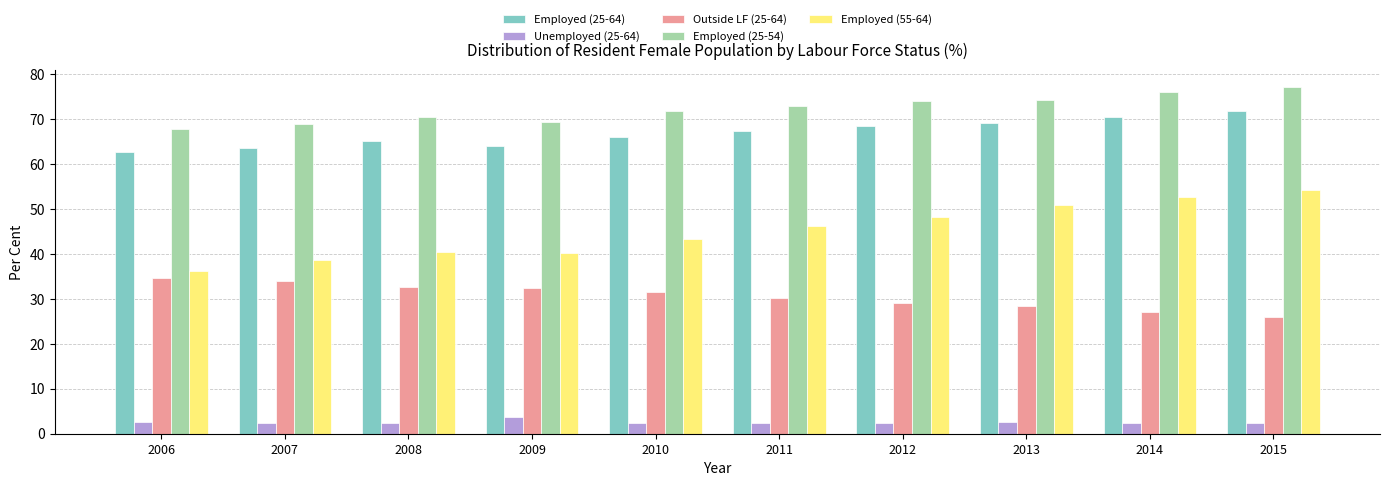

At 2015, list the series in order from largest to smallest.

Employed (25-54), Employed (25-64), Employed (55-64), Outside LF (25-64), Unemployed (25-64)